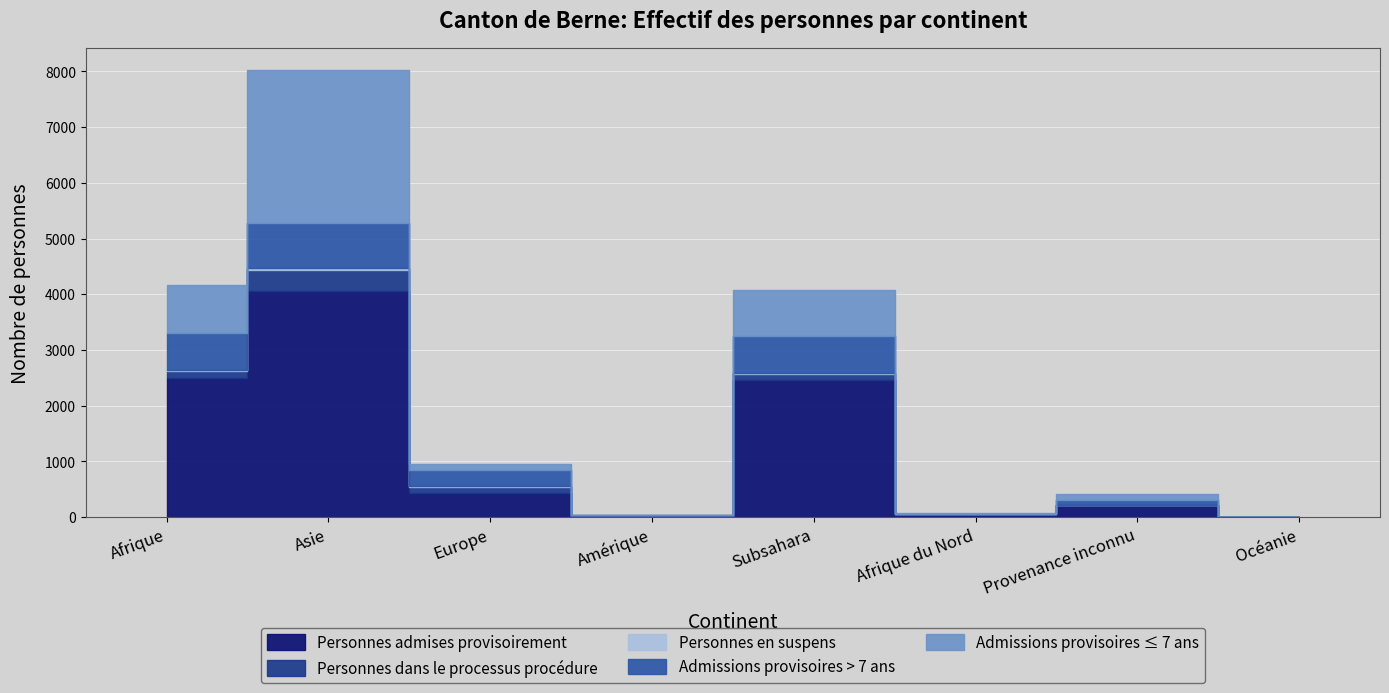

What is the label of the 7th point from the right?

Asie